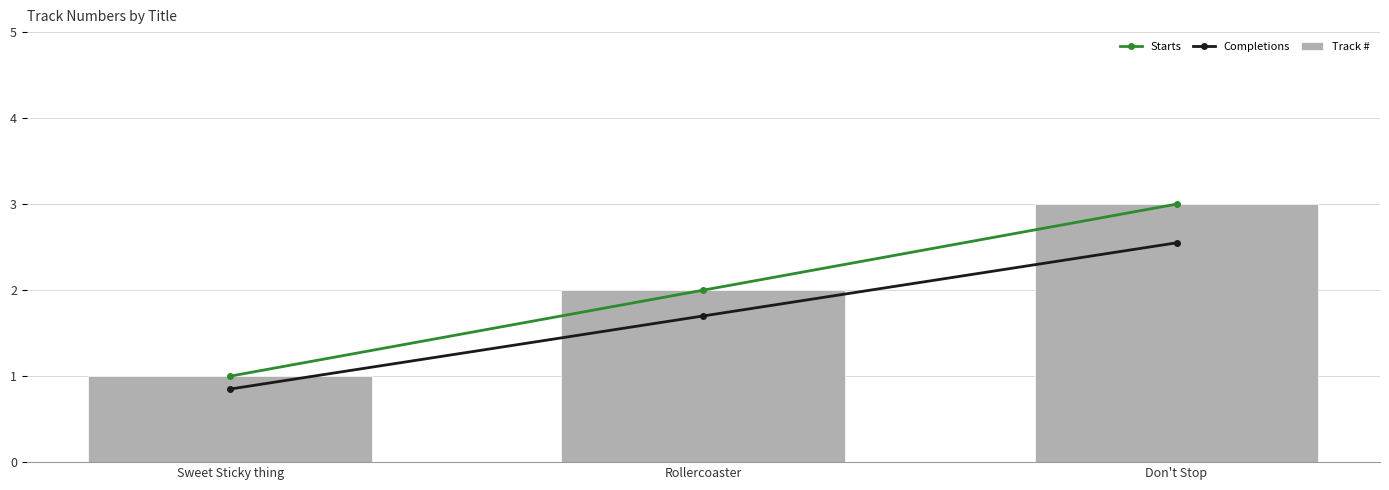

Rank the series at Don't Stop from lowest to highest value.

Completions, Starts, Track #